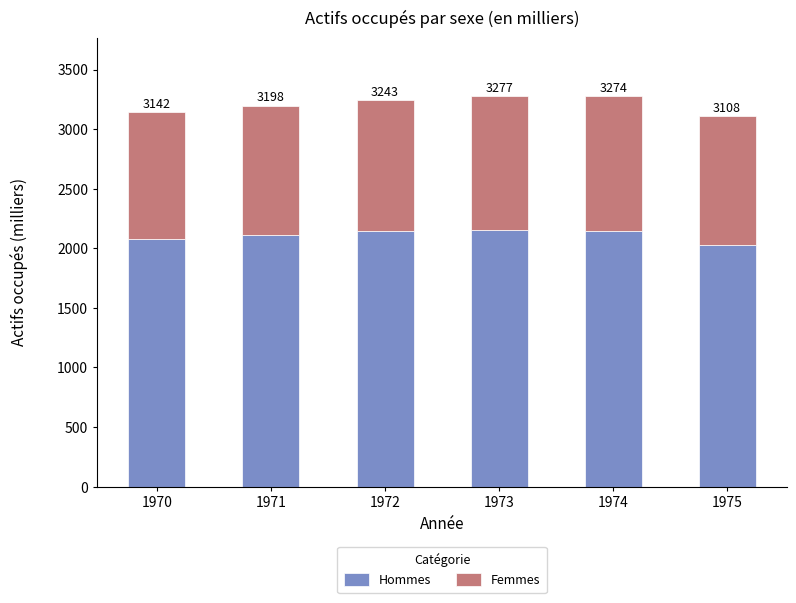

What is the highest value of the Hommes series?

2152.0